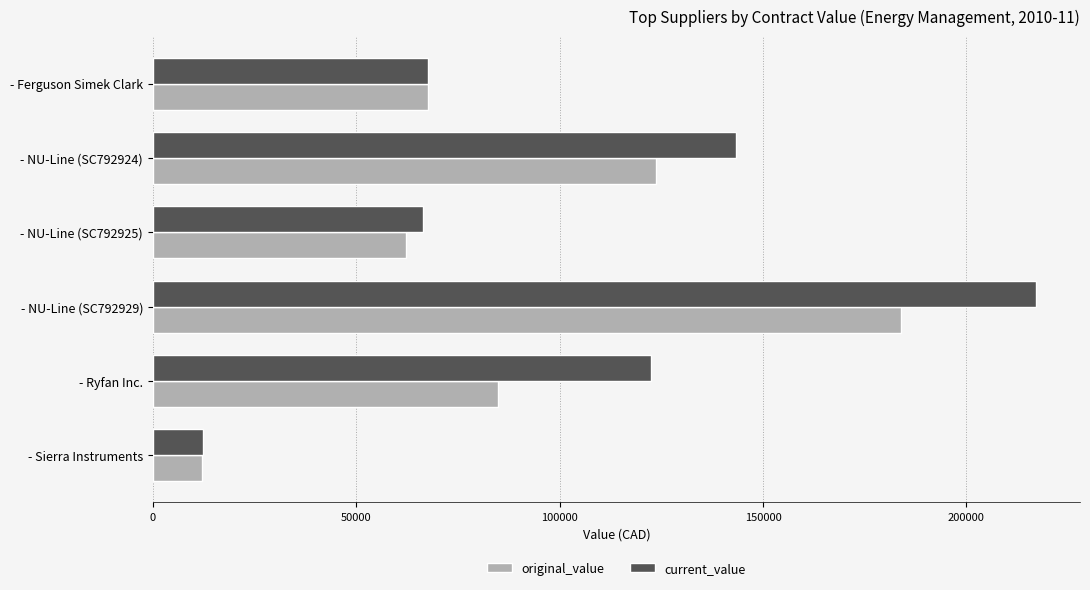

The value of current_value at - Ryfan Inc. is 85037.2. True or false?

False